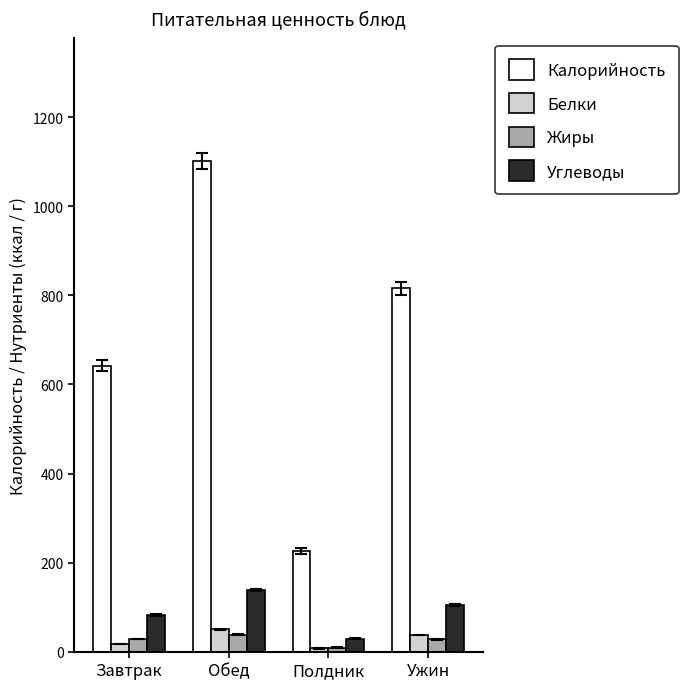

Which series has the widest spread of values?

Калорийность